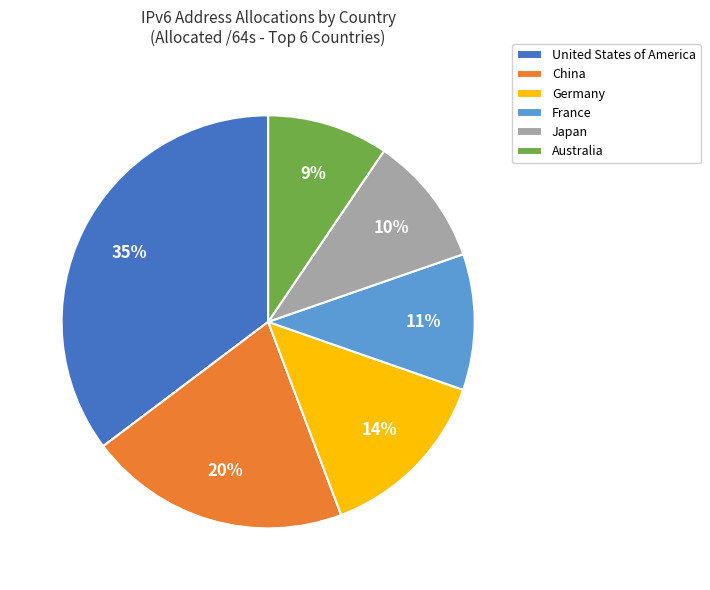

Does any single category account for the majority?

No